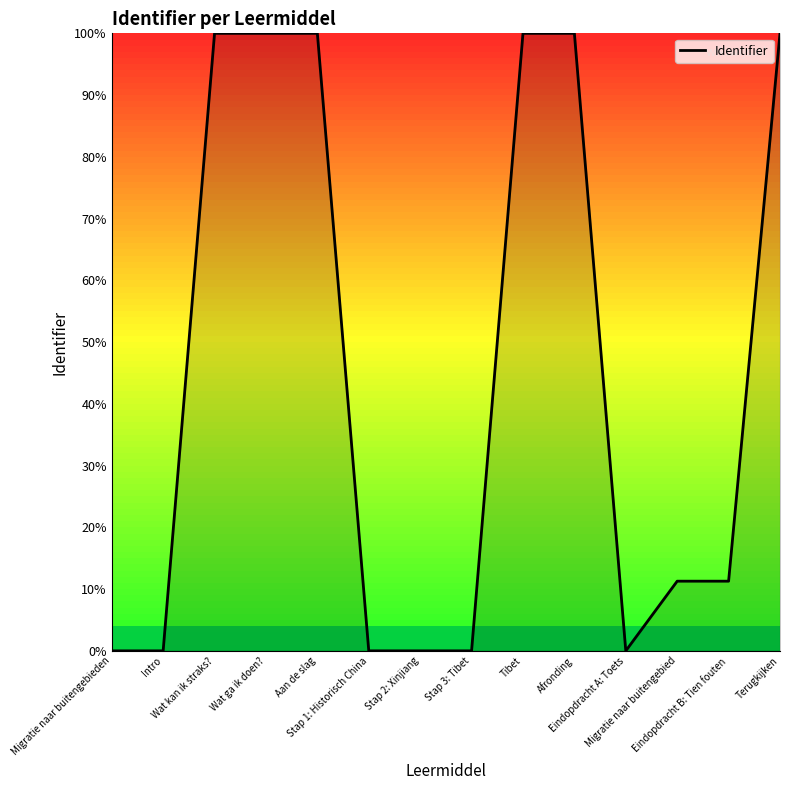

What is the maximum value shown in the chart?

100.0